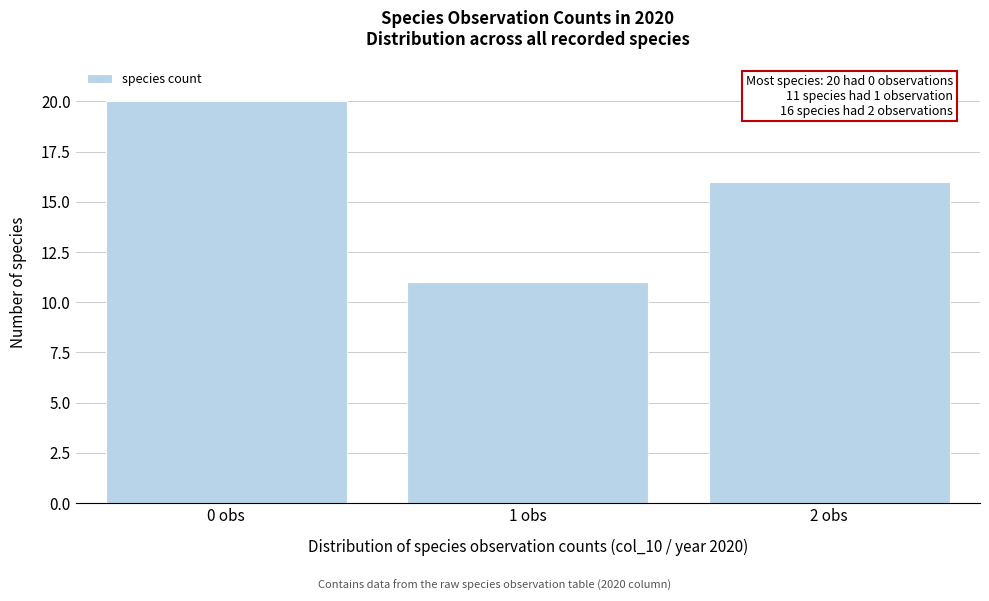

Reading left to right, extract all data points from this chart.

20	11	16